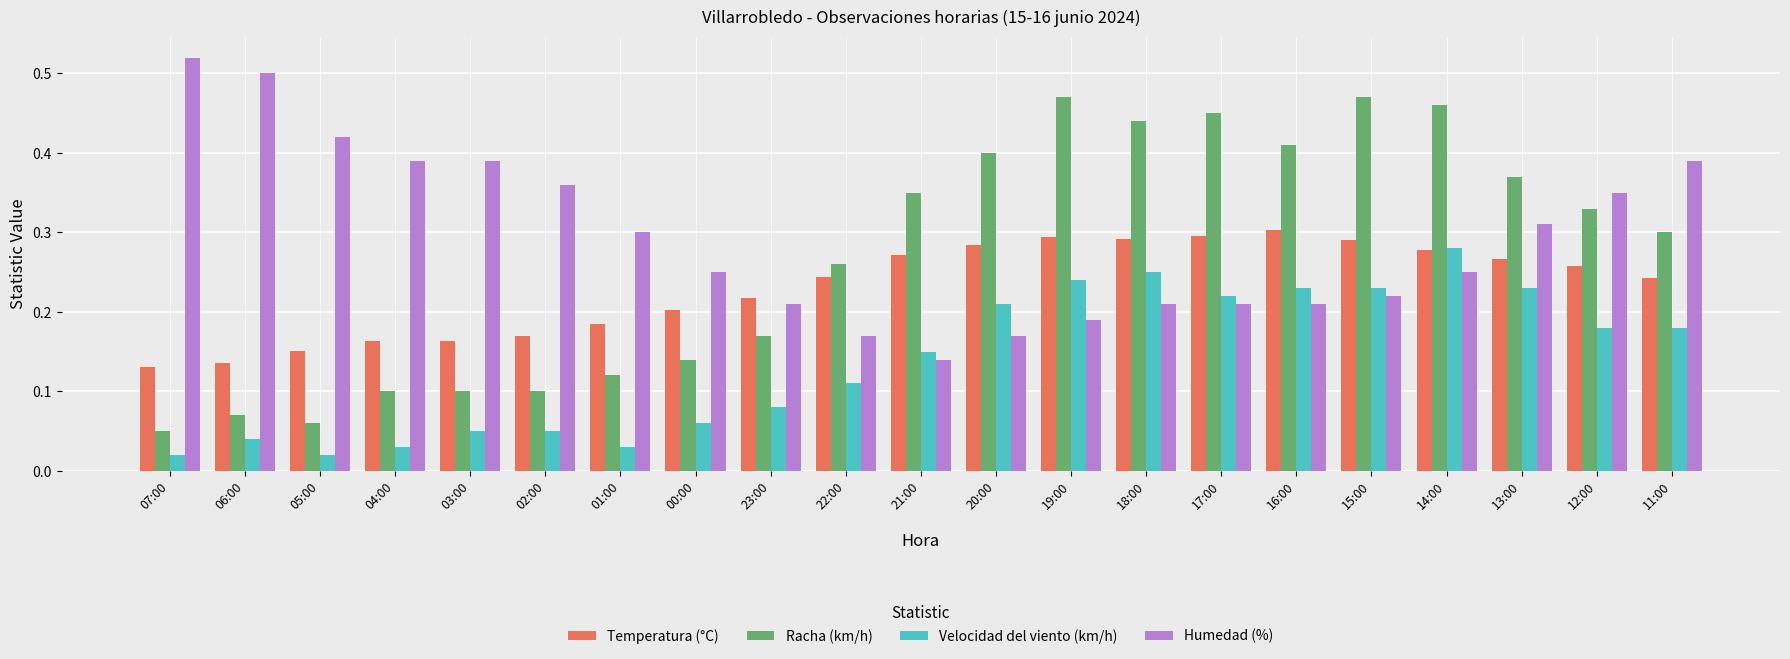

Which category has the highest value in the Velocidad del viento (km/h) series?

14:00